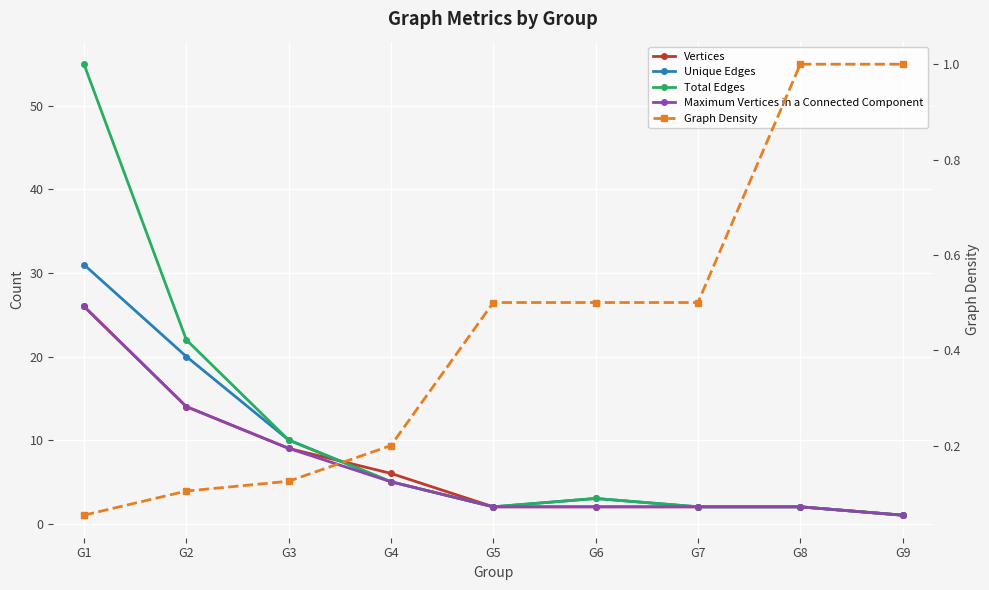

Count the number of data series in this chart.

5